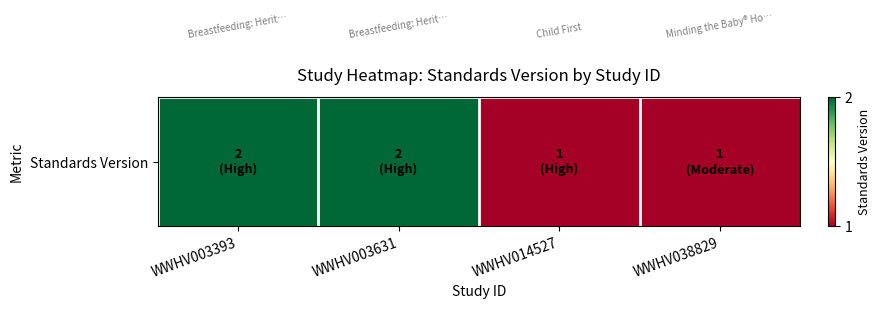

What is the greatest value displayed?

2